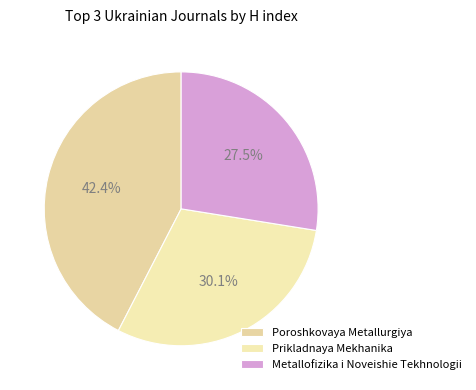

To the nearest percent, what percentage of the pie is Metallofizika i Noveishie Tekhnologii?

28%